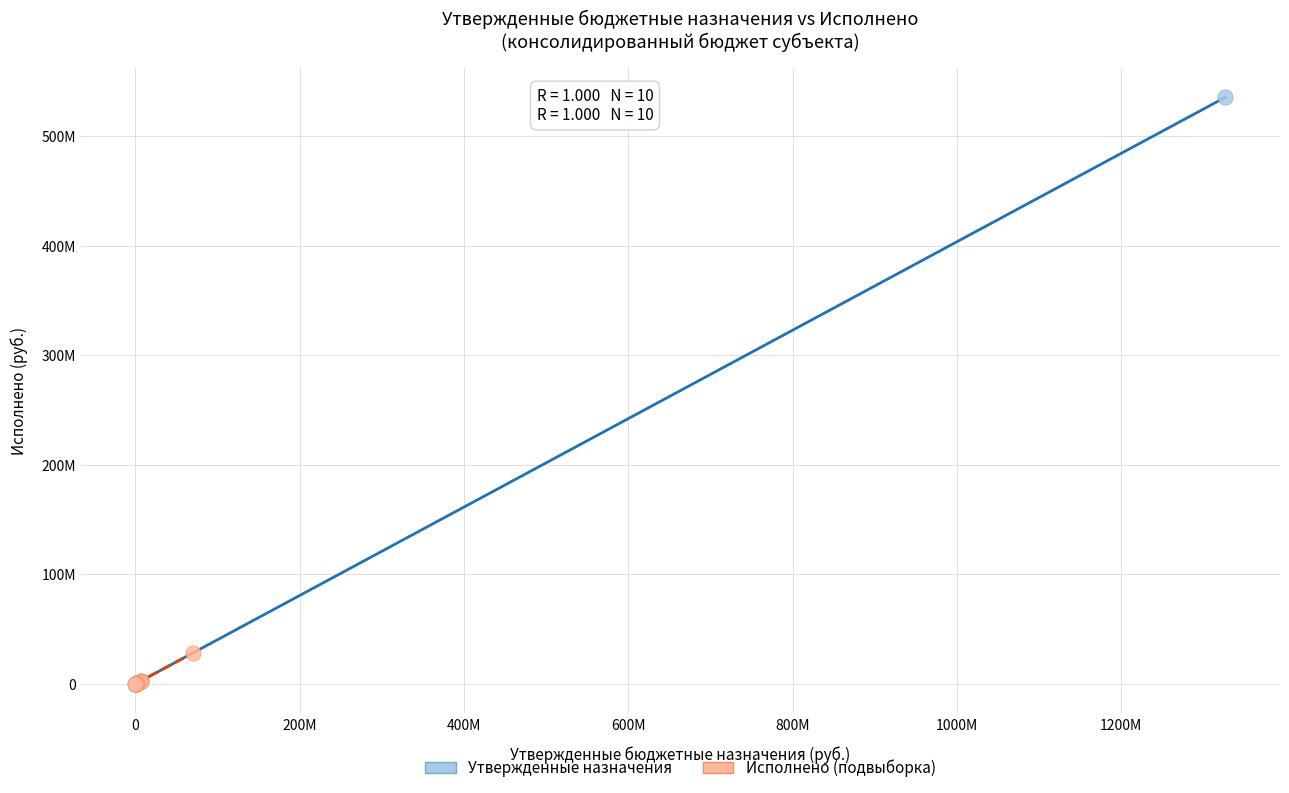

Which series reaches the maximum Y coordinate?

Утвержденные назначения